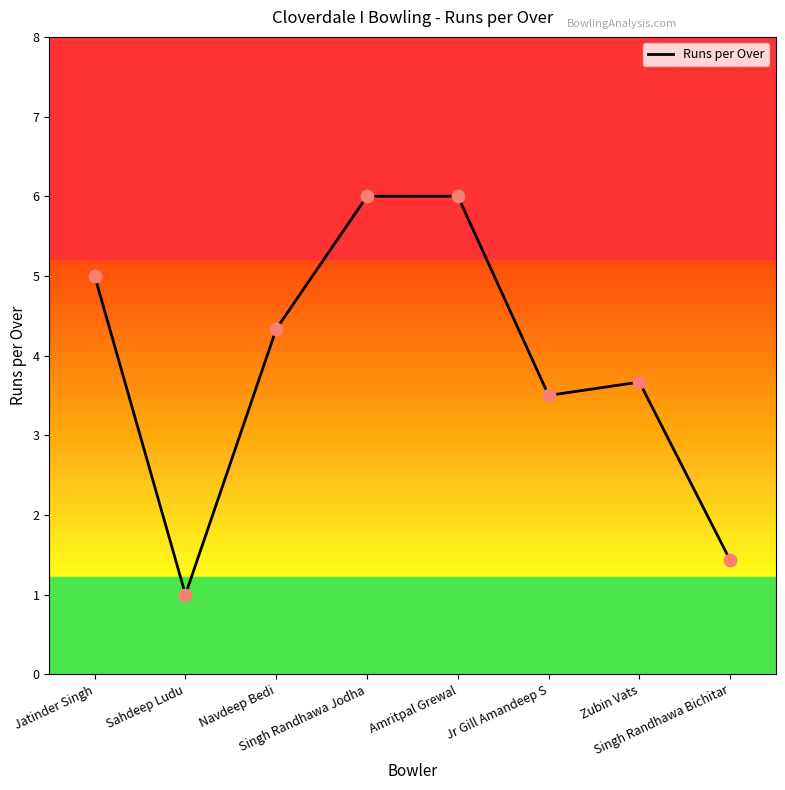

What is the change in value from Jr Gill Amandeep S to Singh Randhawa Bichitar?

-2.1